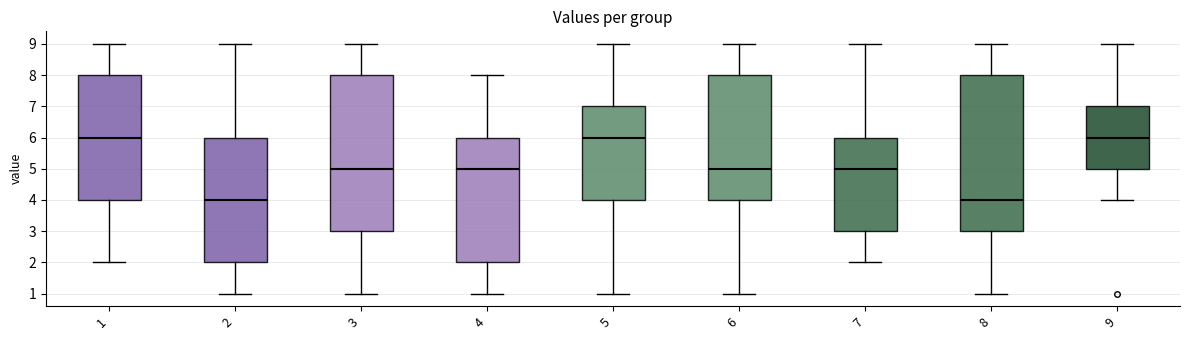

Reading left to right, transcribe this box plot: for each box, give where its median line is, the range the box spans, and where its two whiskers end, as read against the y-axis. The values are not printed on the chart, so give them approximately, as read against the axis.

1: median 6, box 4 to 8, whiskers 2 to 9
2: median 4, box 2 to 6, whiskers 1 to 9
3: median 5, box 3 to 8, whiskers 1 to 9
4: median 5, box 2 to 6, whiskers 1 to 8
5: median 6, box 4 to 7, whiskers 1 to 9
6: median 5, box 4 to 8, whiskers 1 to 9
7: median 5, box 3 to 6, whiskers 2 to 9
8: median 4, box 3 to 8, whiskers 1 to 9
9: median 6, box 5 to 7, whiskers 4 to 9